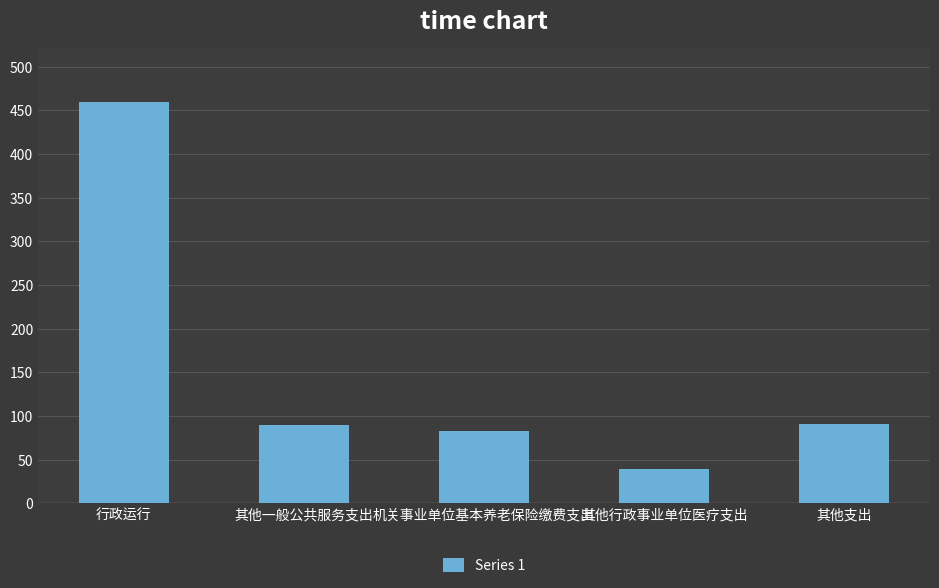

Rank the categories by value from highest to lowest.

行政运行, 其他支出, 其他一般公共服务支出, 机关事业单位基本养老保险缴费支出, 其他行政事业单位医疗支出